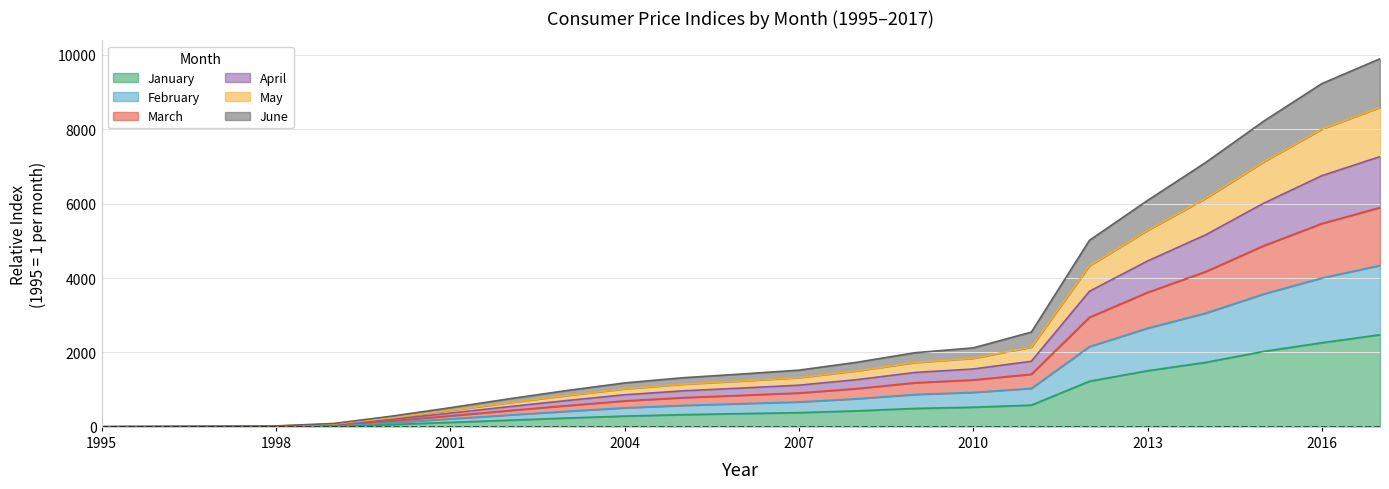

At which label does May reach its minimum?

1995